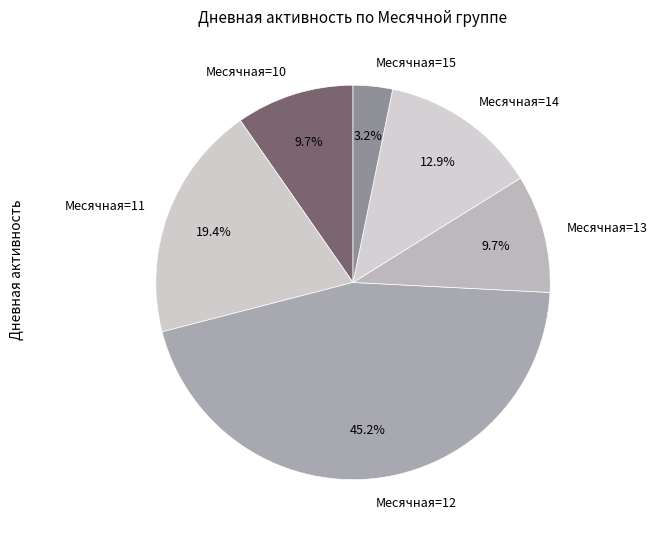

What is the ratio of the value at Месячная=12 to the value at Месячная=10?

4.7